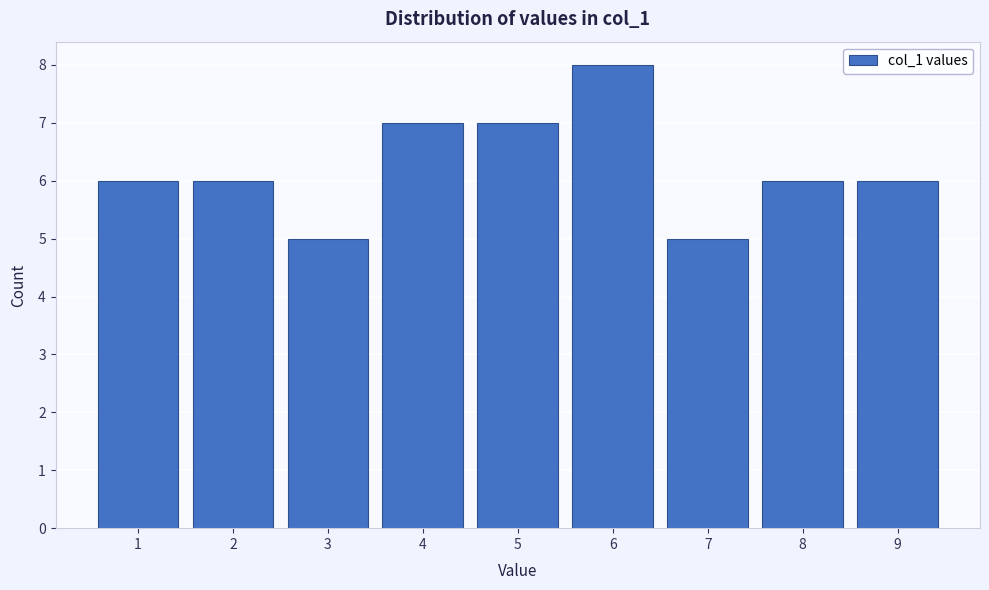

Reading left to right, transcribe this chart: for each bar, give the range it covers on the x-axis and its height. The values are not printed on the chart, so give them approximately, as read against the axis.

0.5 to 1.5: 6
1.5 to 2.5: 6
2.5 to 3.5: 5
3.5 to 4.5: 7
4.5 to 5.5: 7
5.5 to 6.5: 8
6.5 to 7.5: 5
7.5 to 8.5: 6
8.5 to 9.5: 6